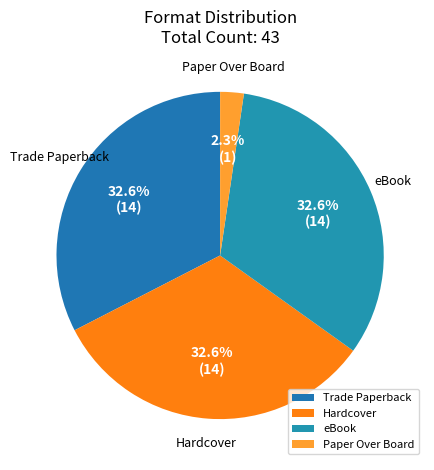

Is there a majority slice in this chart?

No